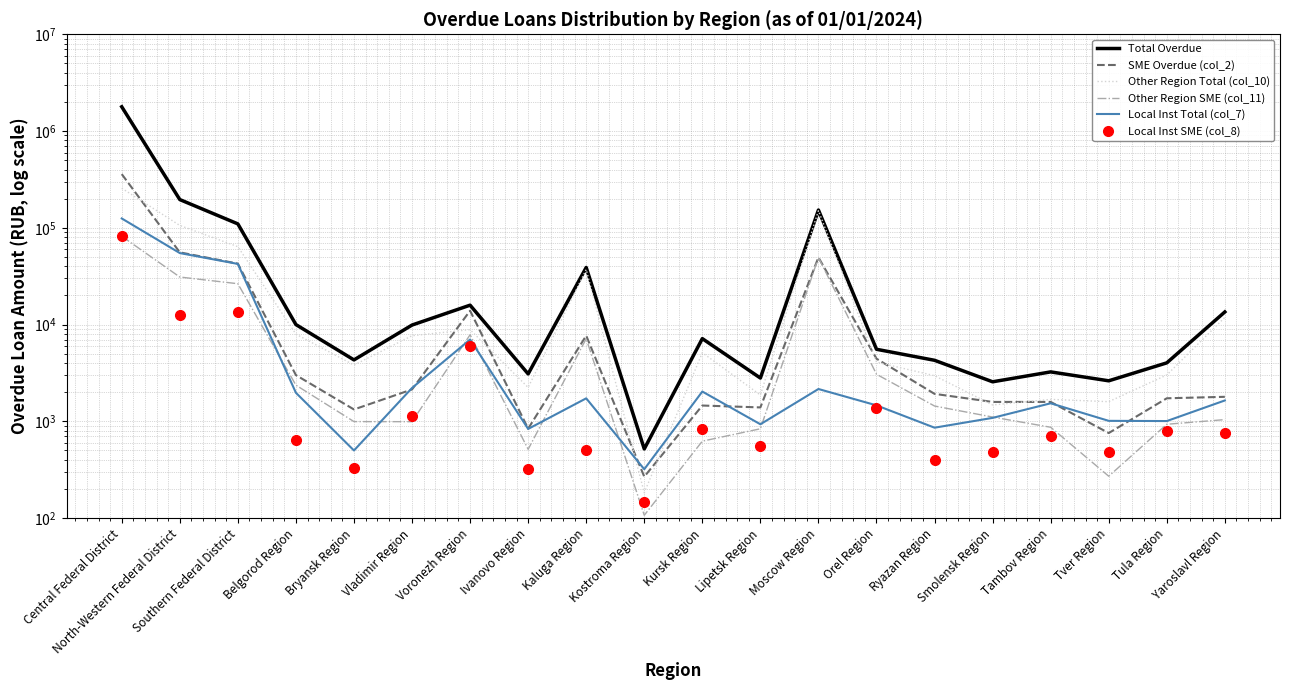

The Other Region SME (col_11) series shows 1042.0 at Yaroslavl Region. True or false?

True